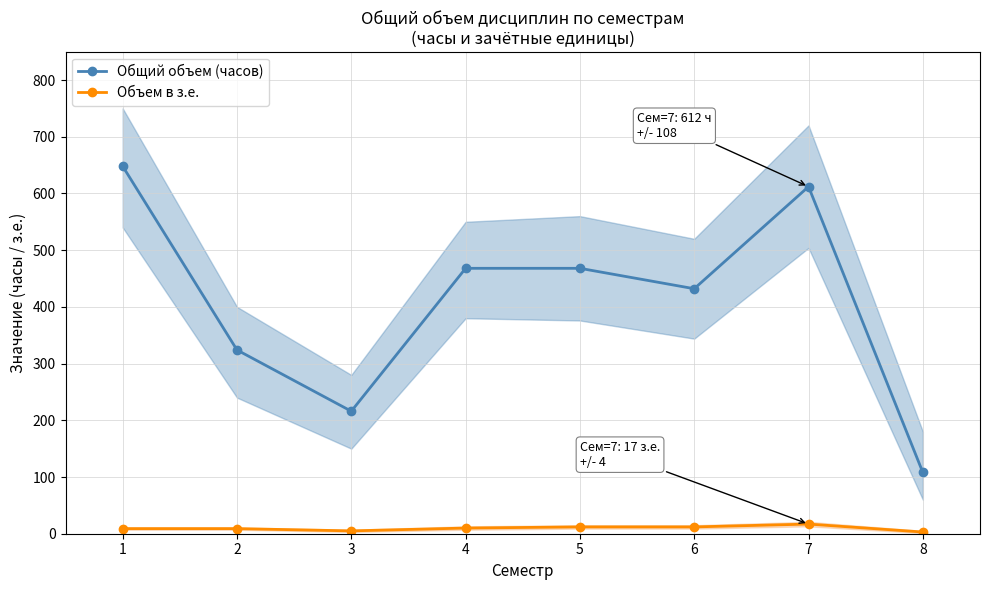

What is the value of the Общий объем (часов) point at the 3rd from the left?

216